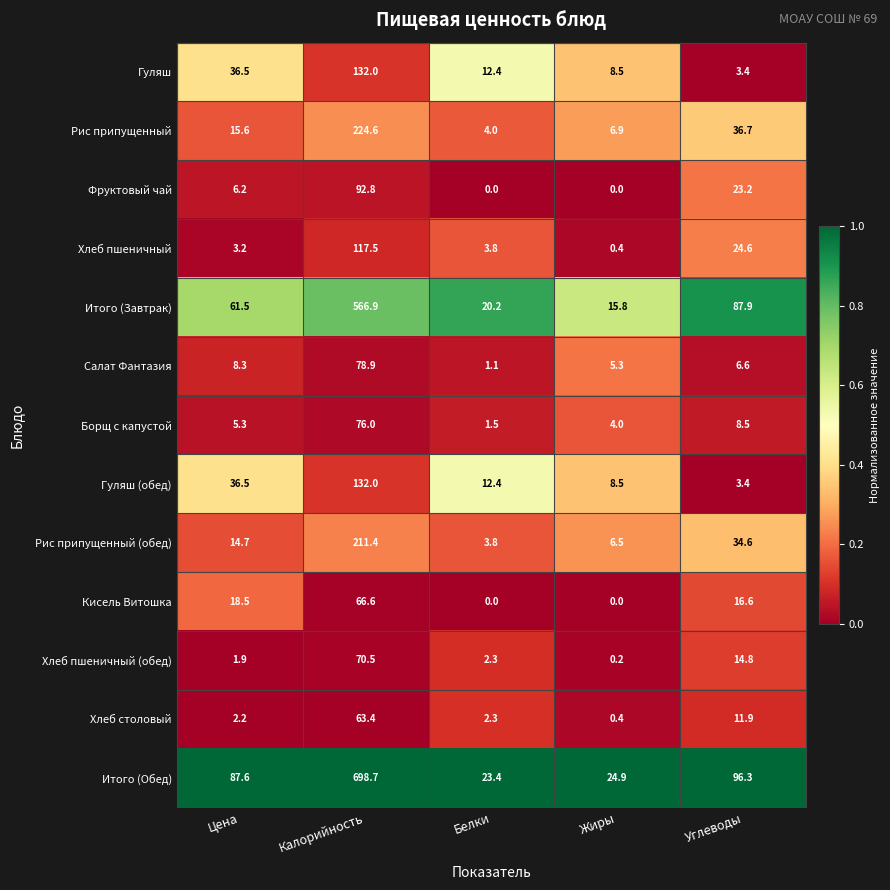

Read the Гуляш value at Жиры.

8.5